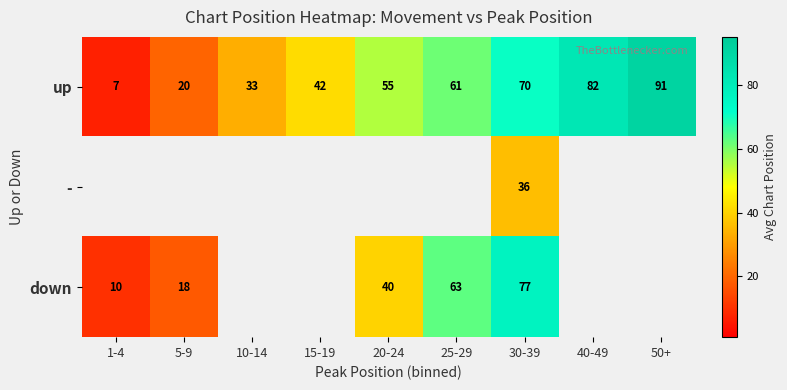

Which series has the largest range (max minus min)?

up